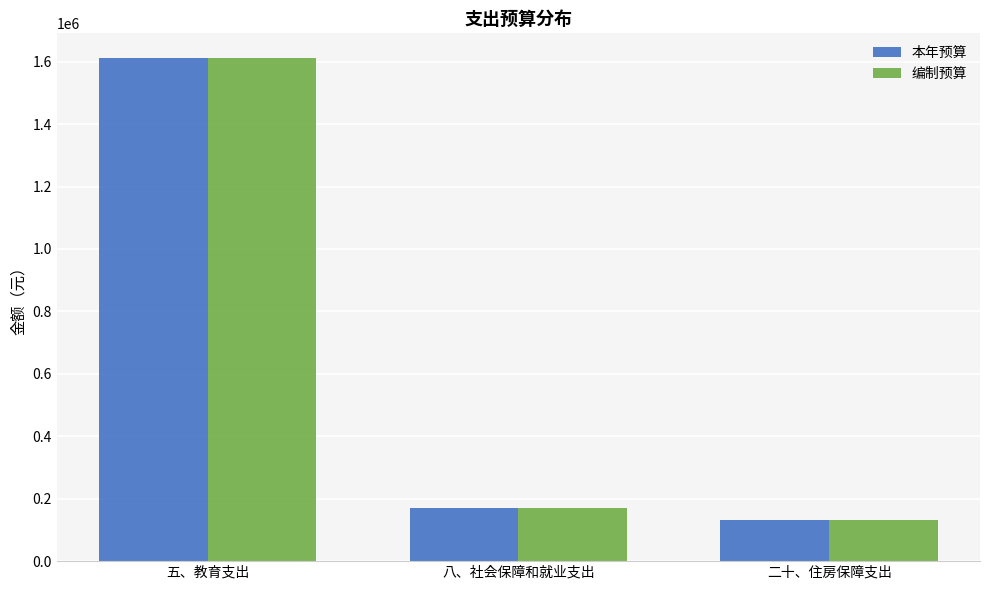

How many bars are there in total?

6